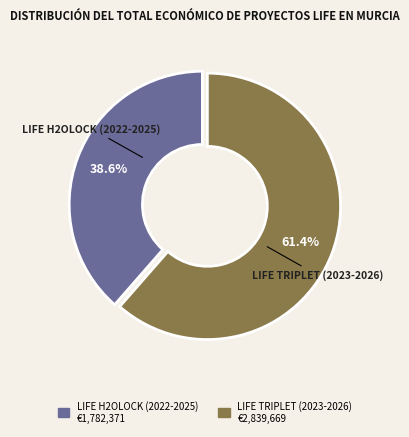

Which category accounts for the majority?

LIFE TRIPLET (2023-2026)